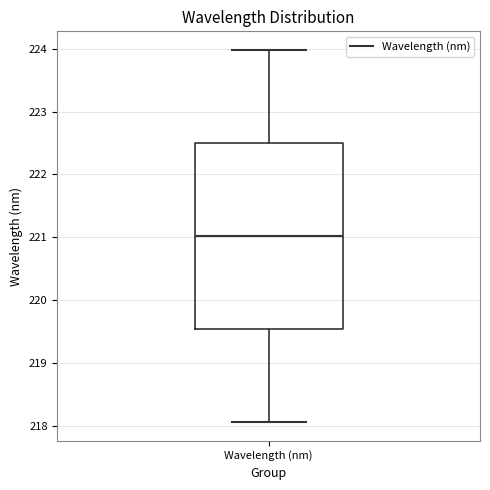

Read this box plot against the y-axis: the position of the median line, the range covered by the box, and the ends of both whiskers. The values are not printed on the chart, so give them approximately, as read against the axis.

median 221.0, box 219.5 to 222.5, whiskers 218.1 to 224.0